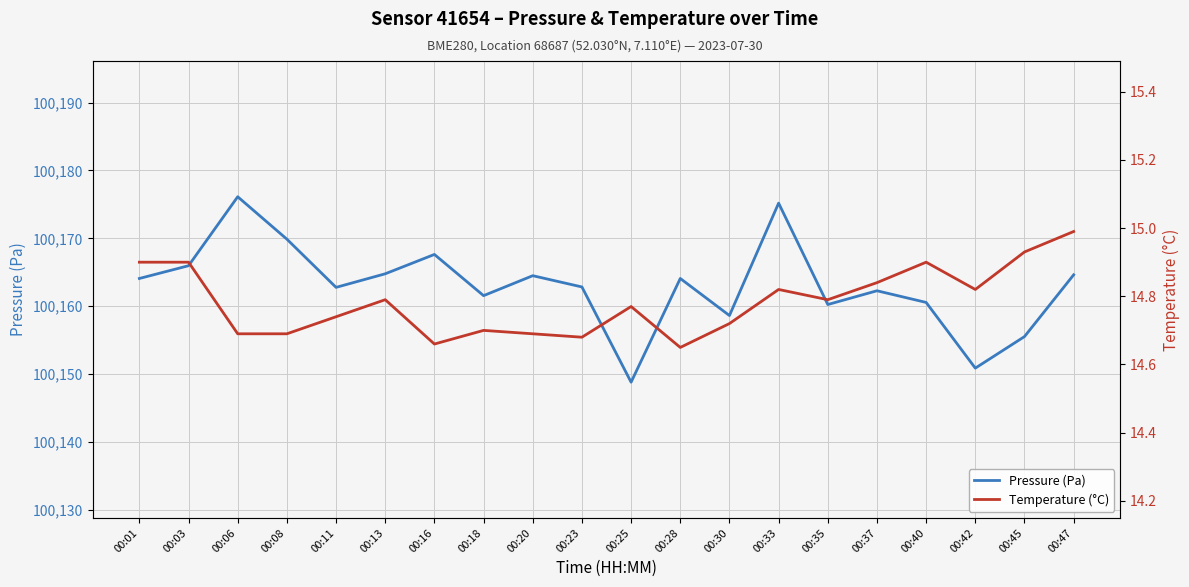

How many interior local valleys does the Temperature (°C) series have?

5